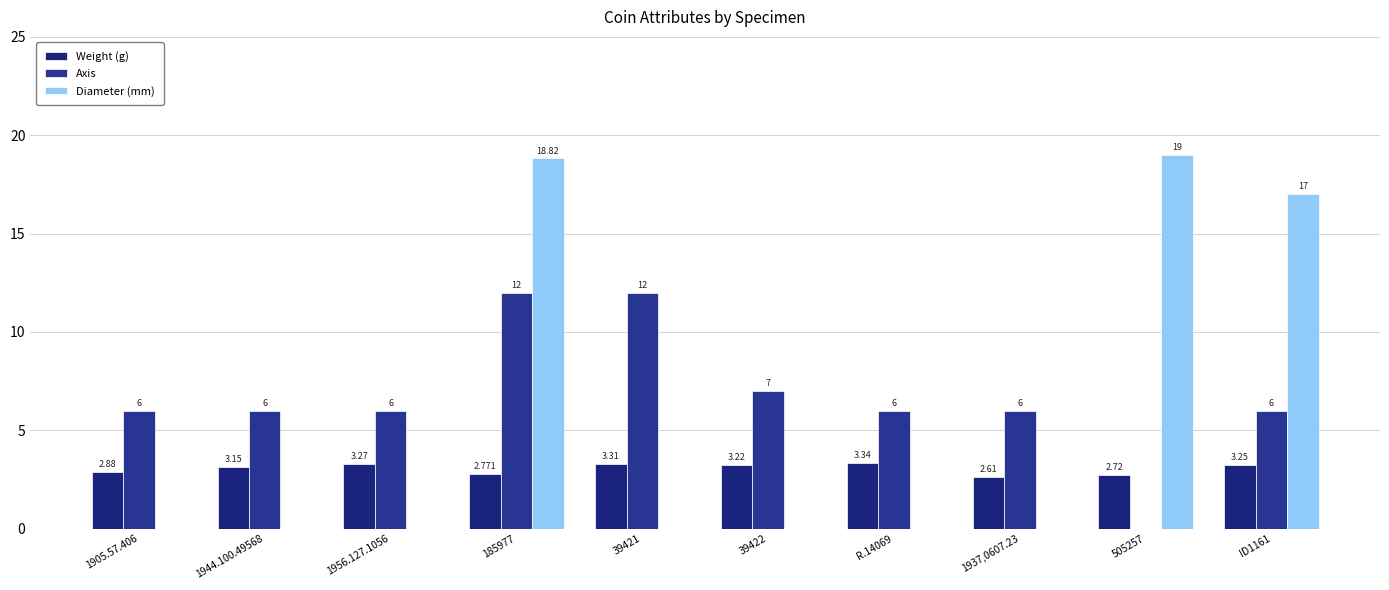

Which category has the highest value across all series?

505257